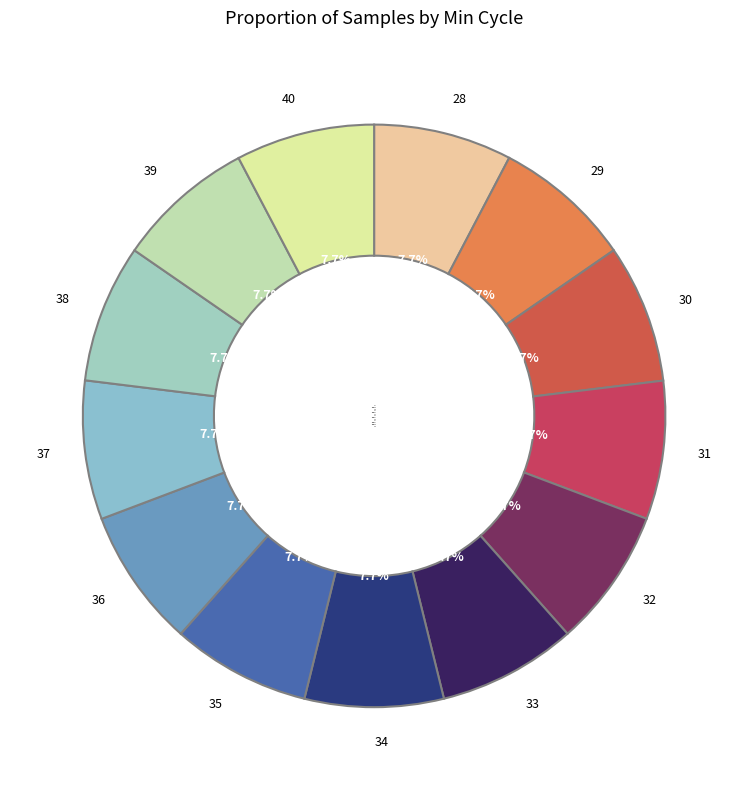

Does any single category account for the majority?

No